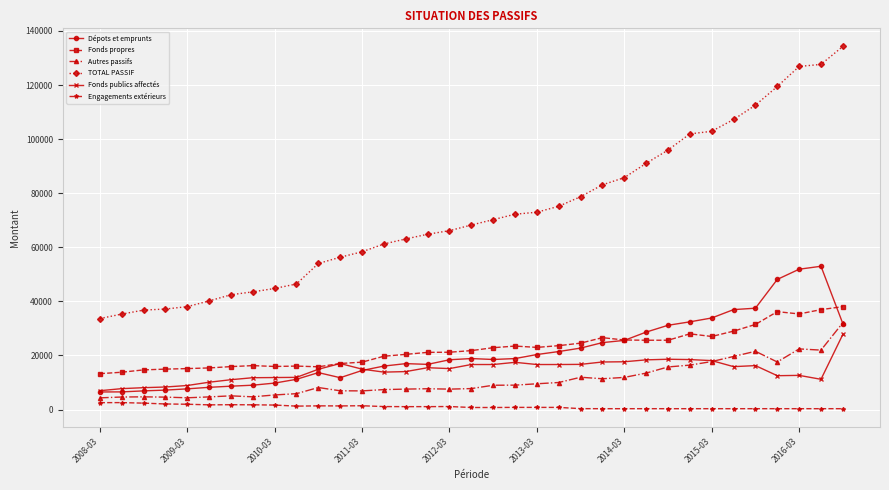

What is the maximum value shown in the chart?

134263.7